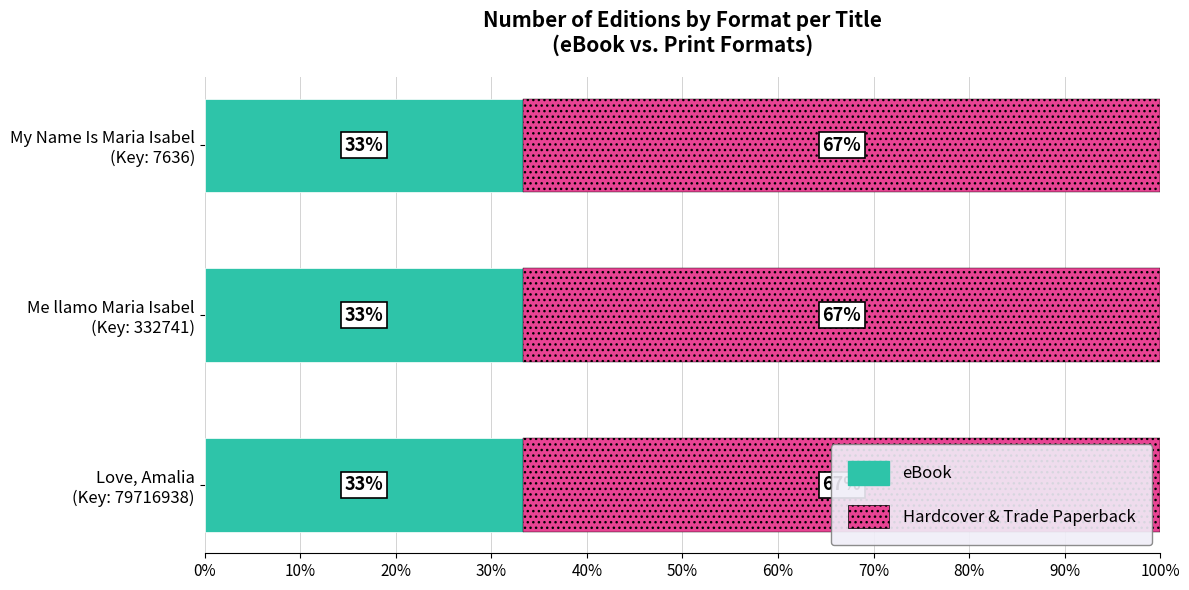

What is the maximum value for eBook?

33.3